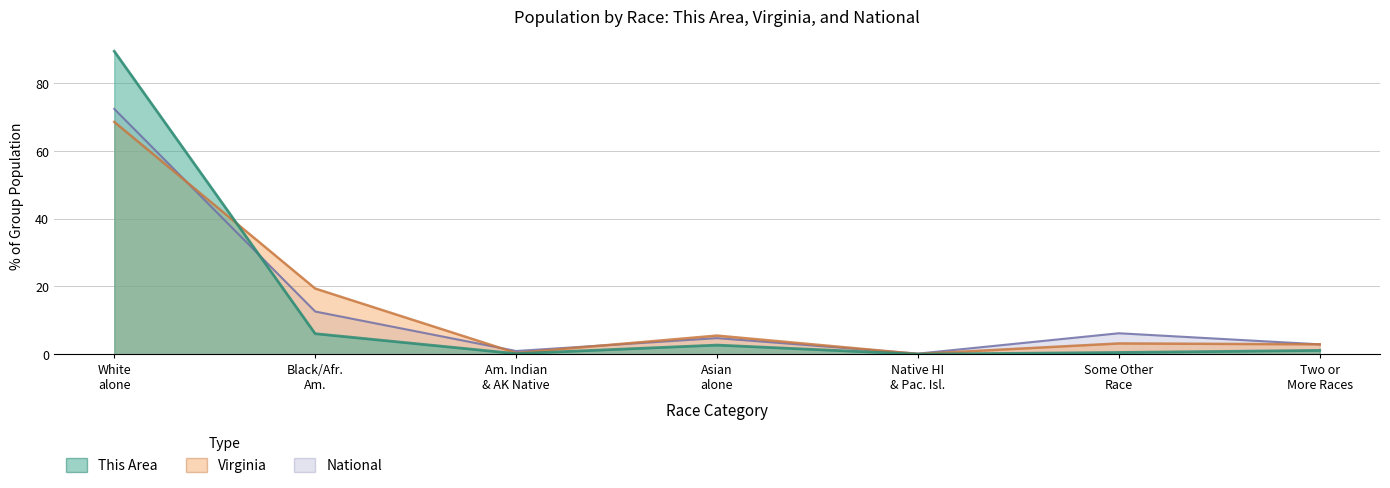

At which category does This Area reach its first local peak?

Asian alone